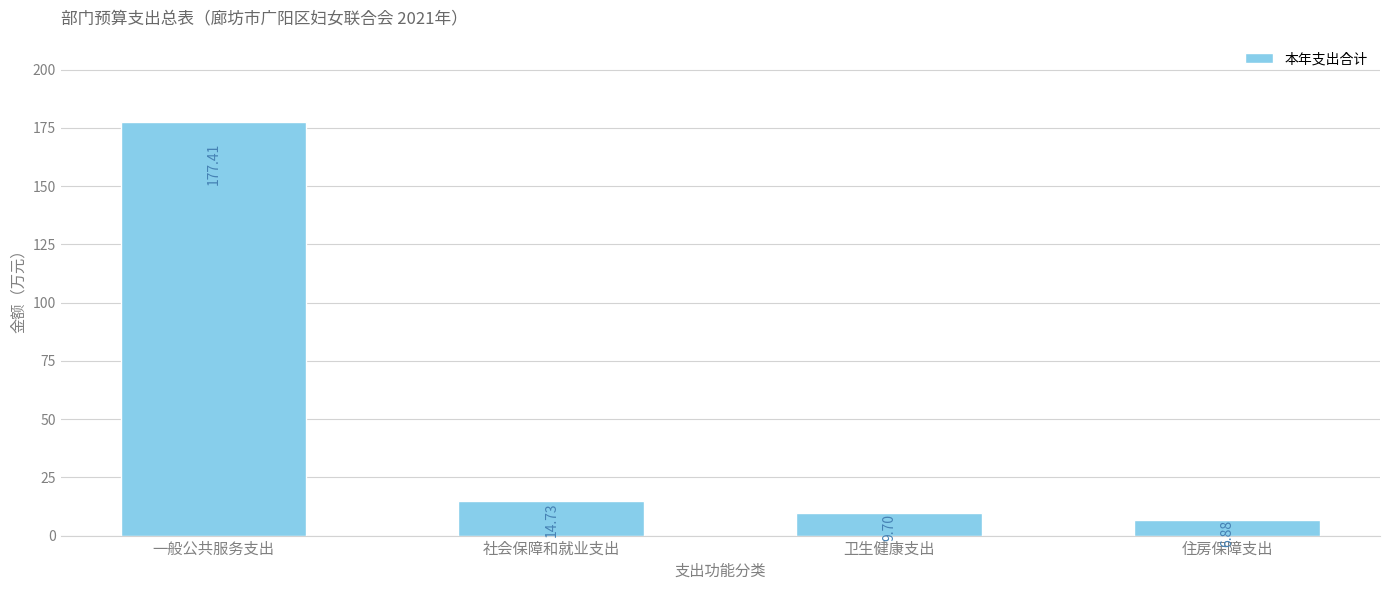

At which category does the chart reach its minimum across all series?

住房保障支出